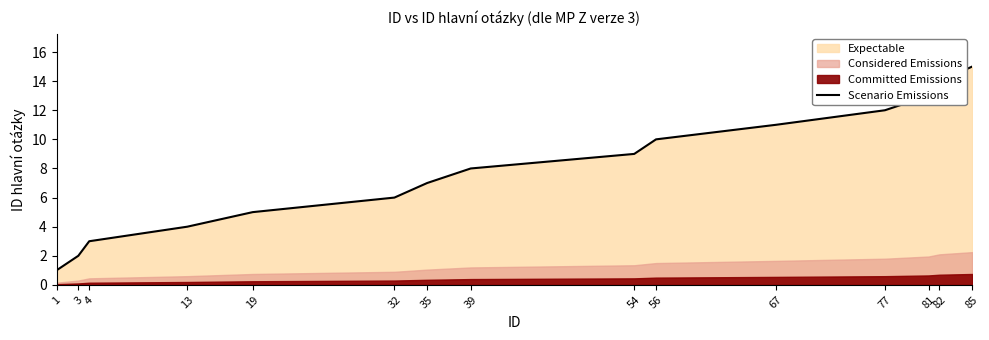

Reading left to right, list all the values displayed in this chart.

1	2	3	4	5	6	7	8	9	10	11	12	13	14	15